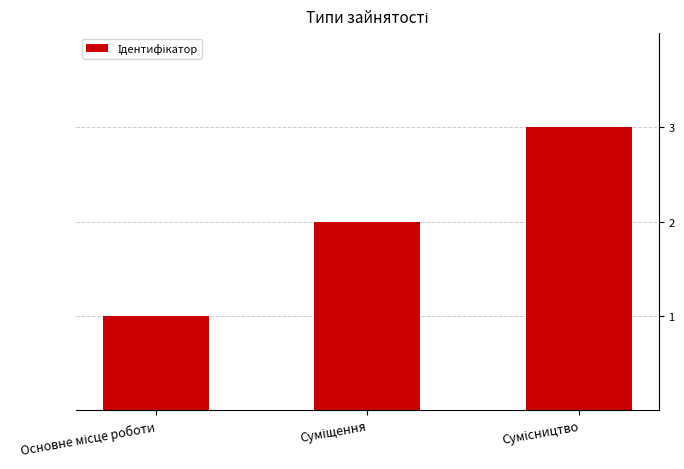

What is the sum of all values?

6